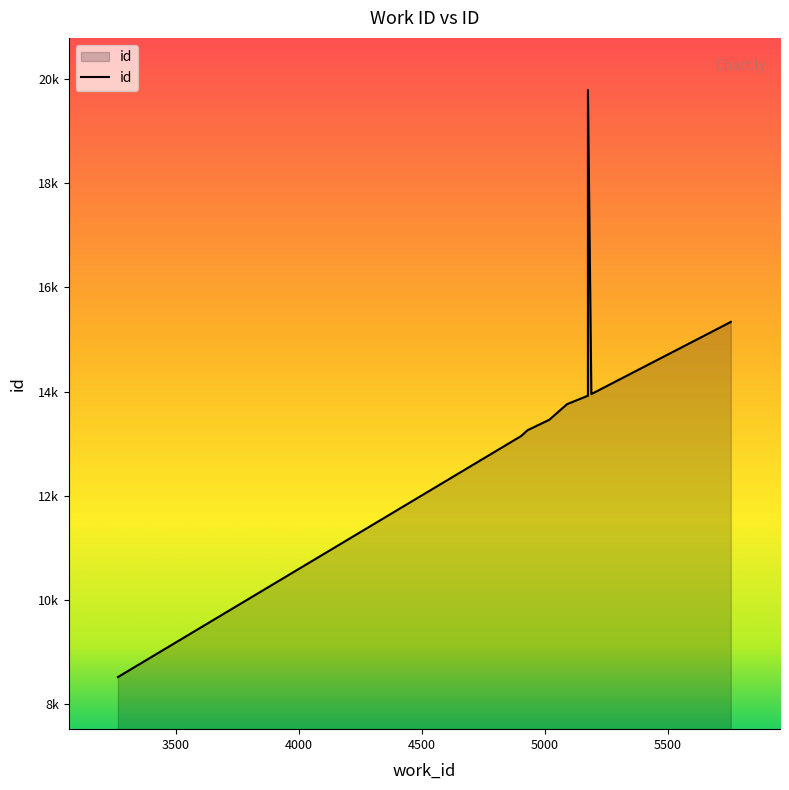

List the labels in order of value, largest first.

5175, 5756, 5756, 5189, 5175, 5090, 5018, 4929, 4904, 3264